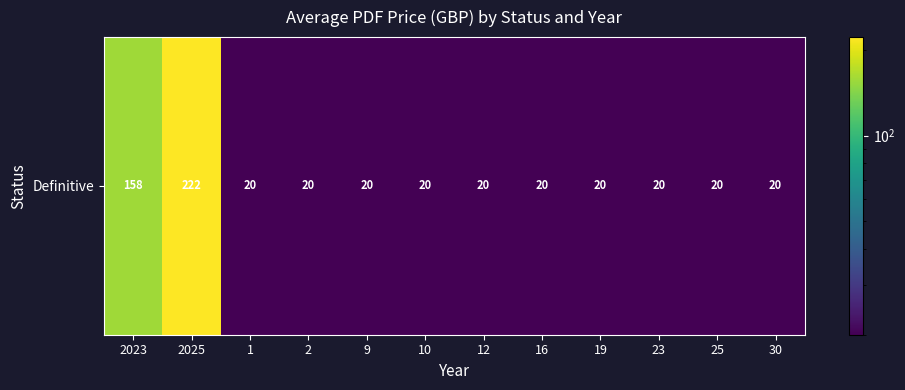

Reading left to right, extract all data points from this chart.

158.0	221.6	20.0	20.0	20.0	20.0	20.0	20.0	20.0	20.0	20.0	20.0